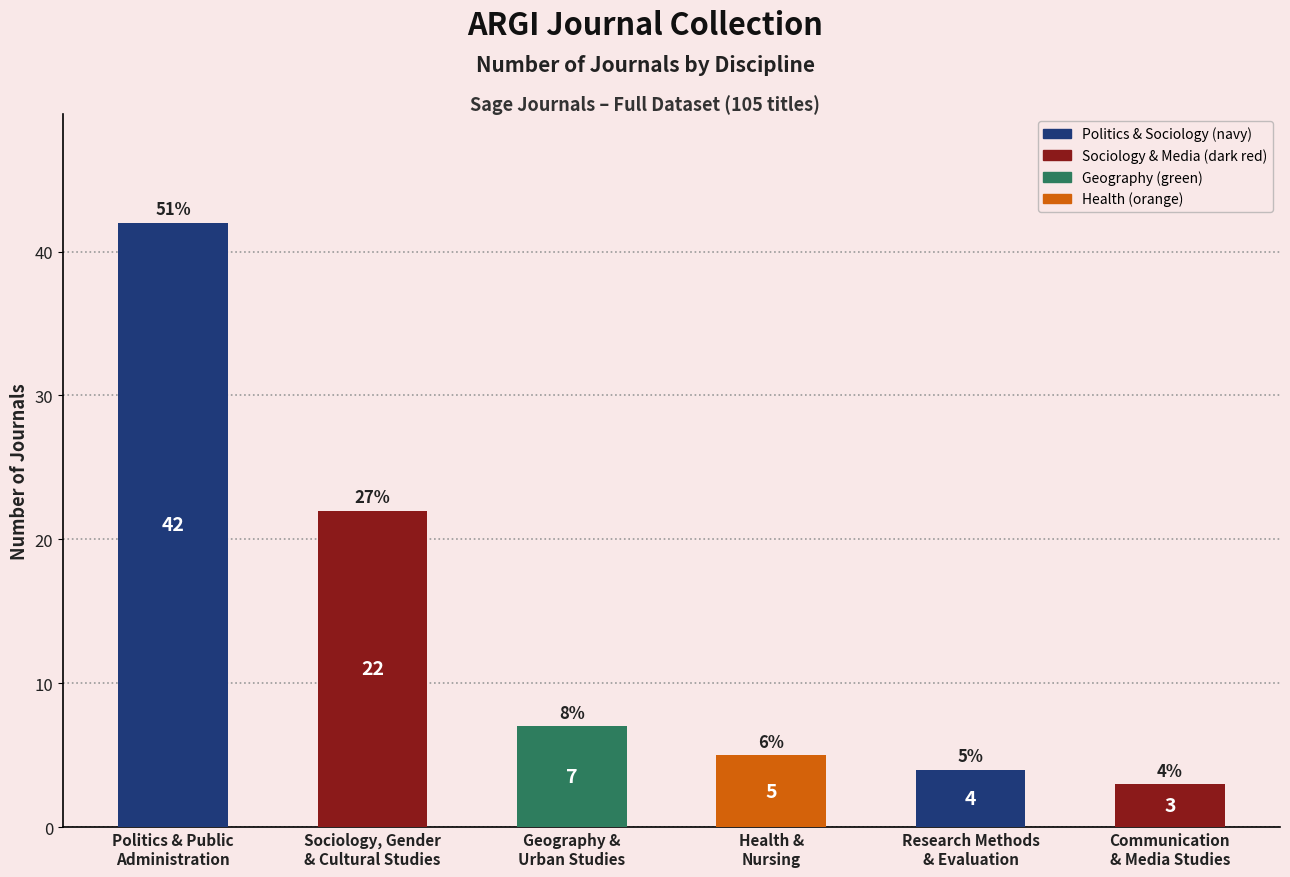

Reading right to left, extract all data points from this chart.

3	4	5	7	22	42